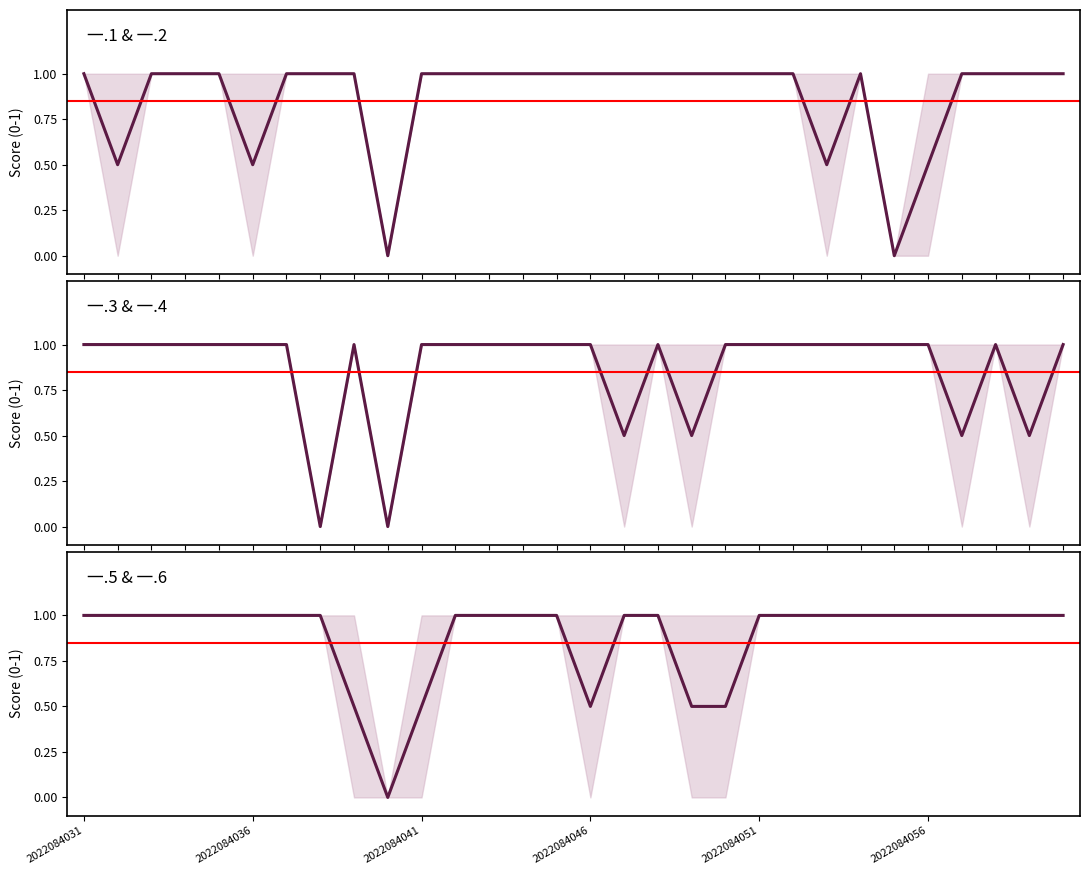

How many lines are shown in the chart?

3